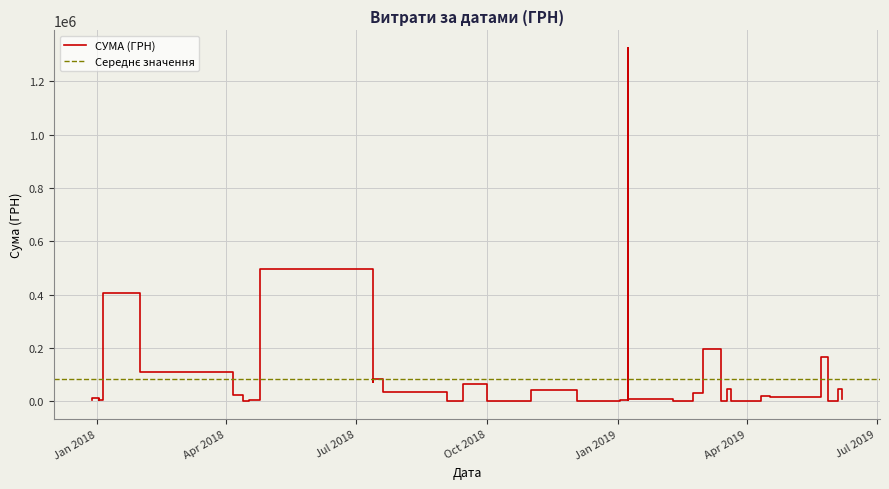

Approximately how many times larger is the value at 02.01.2018 compared to 17.04.2018?

1.9